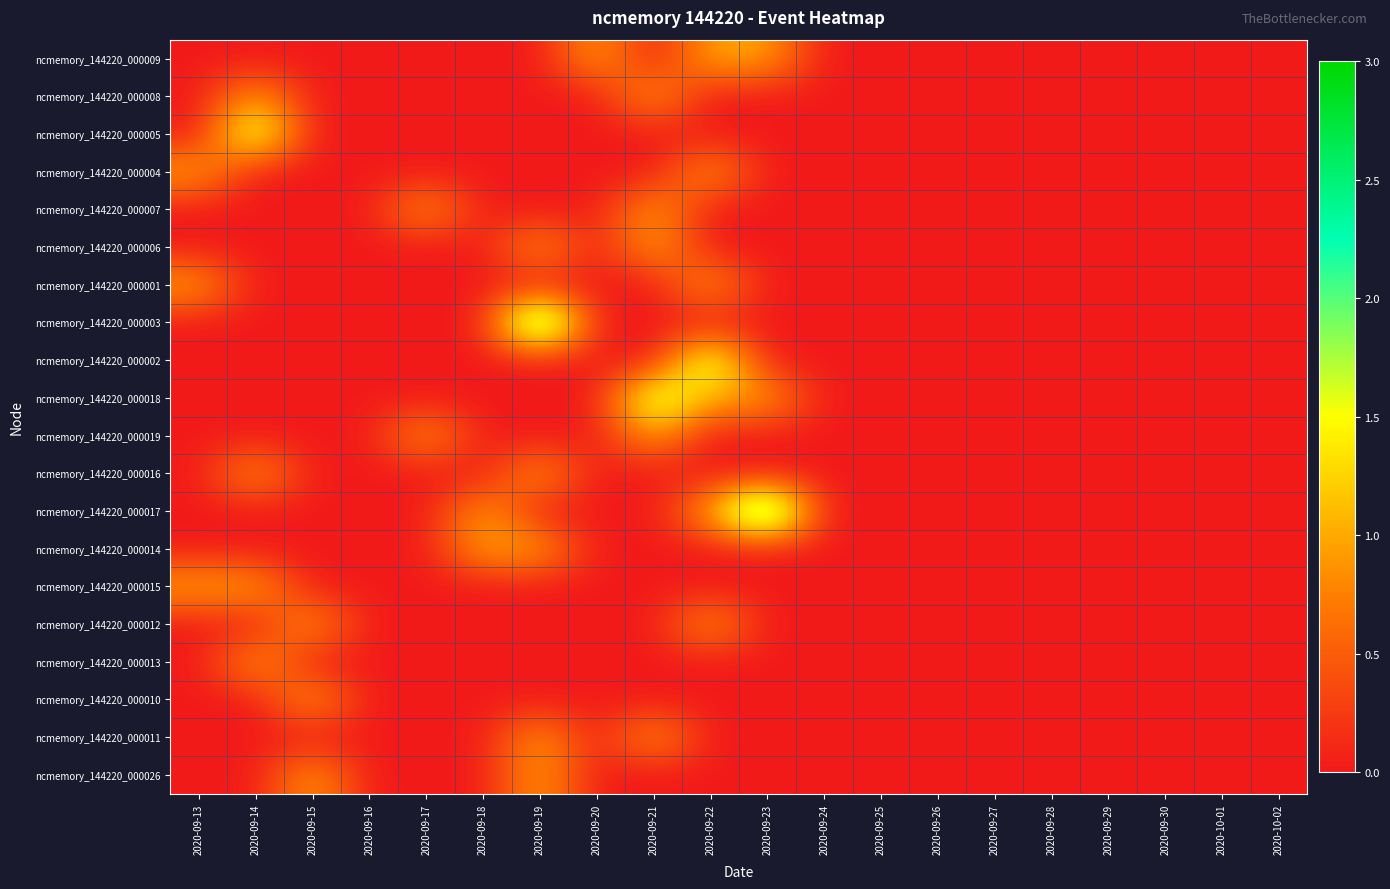

Which has a higher value, 2020-09-16 or 2020-09-22?

2020-09-22